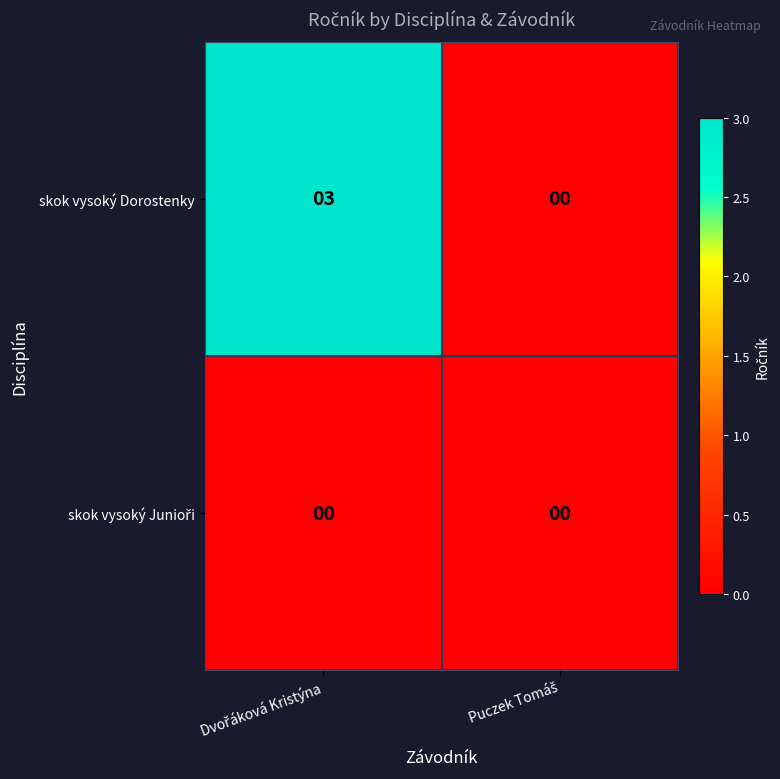

What is the greatest value displayed?

3